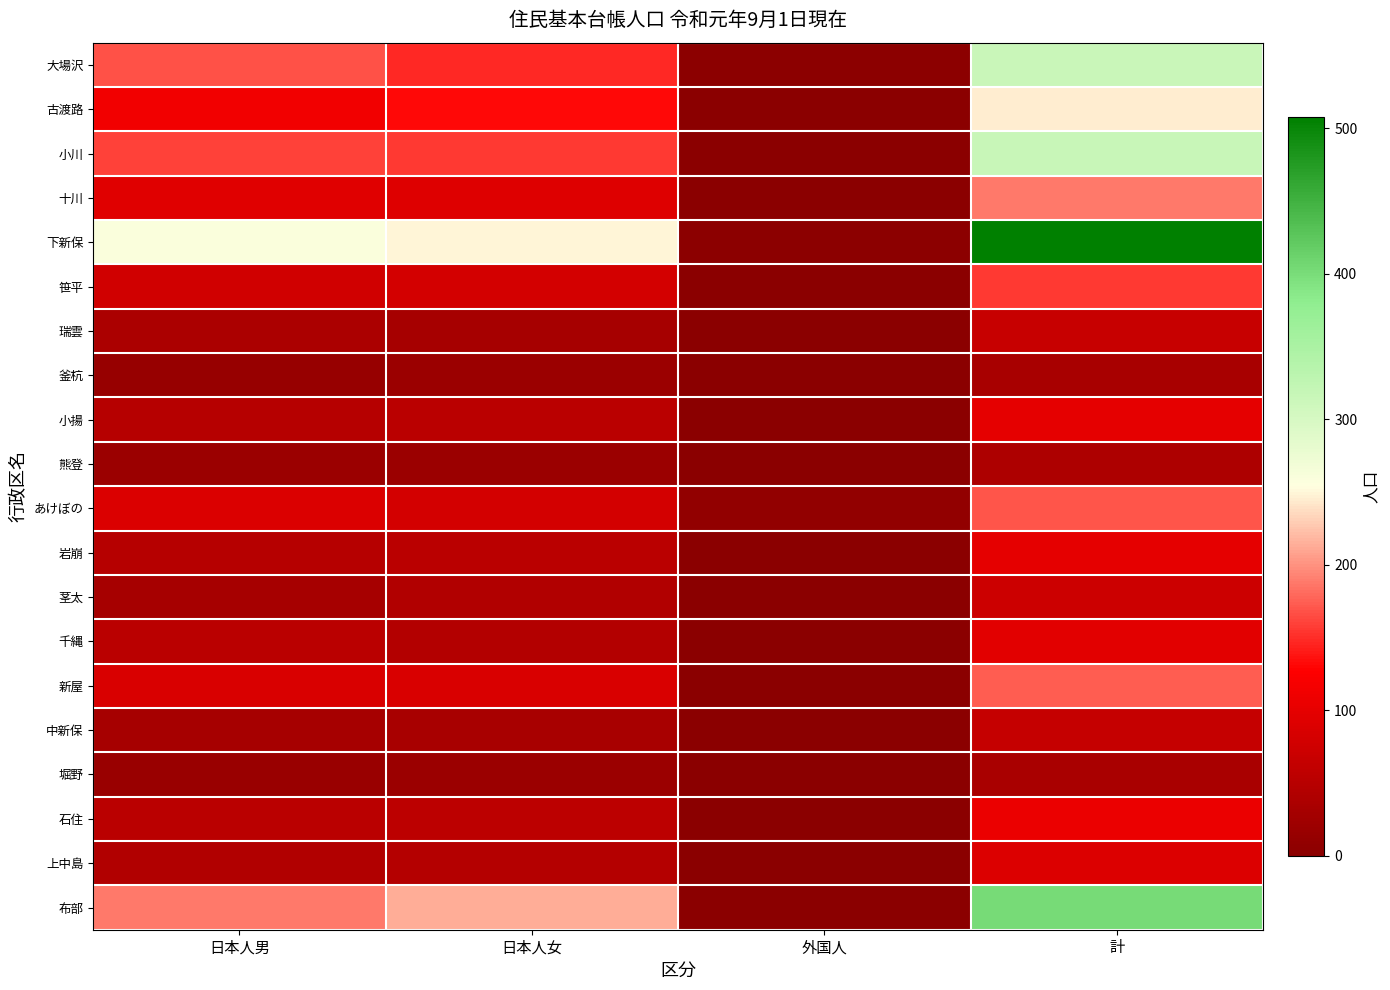

Reading left to right, transcribe all the data shown in this chart.

大場沢: 日本人男=167	日本人女=148	外国人=2	計=315
古渡路: 日本人男=114	日本人女=132	外国人=0	計=246
小川: 日本人男=160	日本人女=156	外国人=0	計=316
十川: 日本人男=95	日本人女=92	外国人=0	計=187
下新保: 日本人男=258	日本人女=250	外国人=2	計=508
笹平: 日本人男=76	日本人女=80	外国人=1	計=156
瑞雲: 日本人男=36	日本人女=31	外国人=0	計=67
釜杭: 日本人男=14	日本人女=18	外国人=0	計=32
小揚: 日本人男=48	日本人女=52	外国人=0	計=100
熊登: 日本人男=19	日本人女=19	外国人=0	計=38
あけぼの: 日本人男=89	日本人女=81	外国人=9	計=170
岩崩: 日本人男=48	日本人女=52	外国人=0	計=100
茎太: 日本人男=31	日本人女=42	外国人=1	計=73
千縄: 日本人男=53	日本人女=44	外国人=1	計=97
新屋: 日本人男=87	日本人女=87	外国人=0	計=174
中新保: 日本人男=31	日本人女=33	外国人=0	計=64
堀野: 日本人男=17	日本人女=18	外国人=0	計=35
石住: 日本人男=52	日本人女=55	外国人=0	計=107
上中島: 日本人男=43	日本人女=47	外国人=0	計=90
布部: 日本人男=187	日本人女=214	外国人=0	計=401